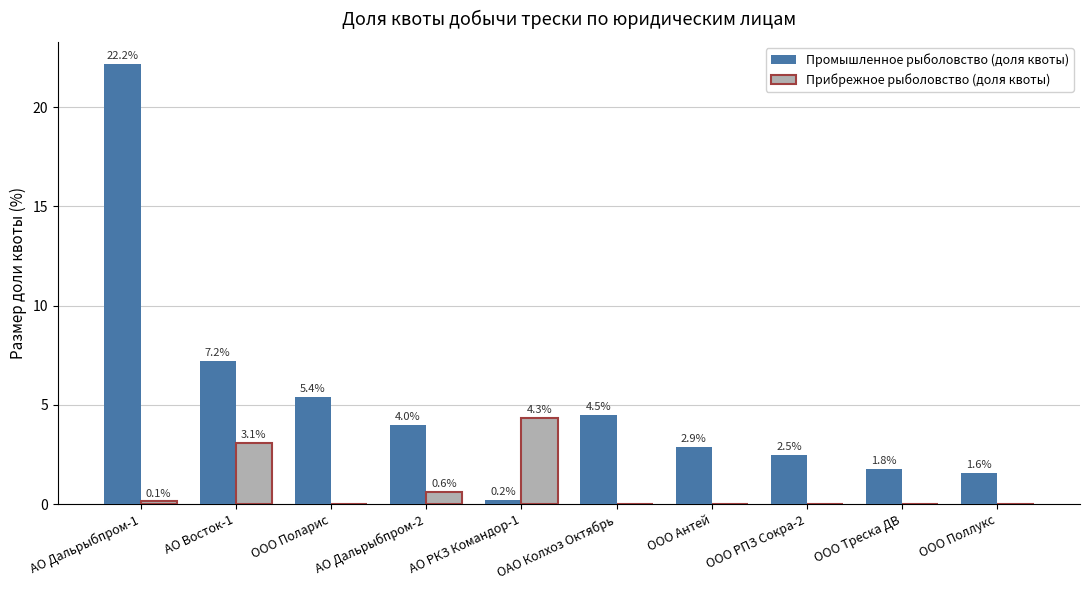

Which series has the widest spread of values?

Промышленное рыболовство (доля квоты)